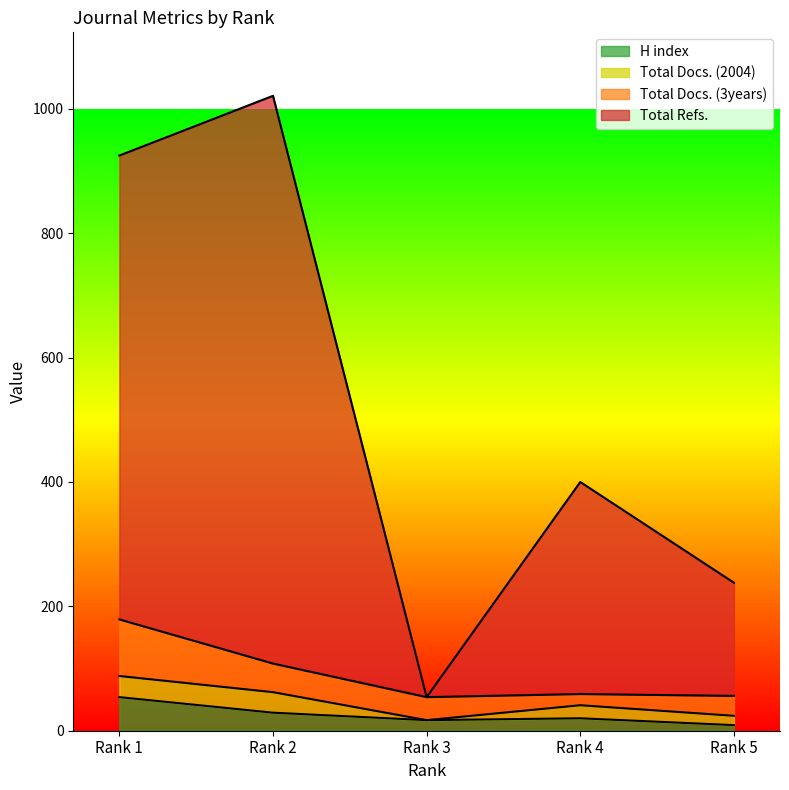

What is the maximum value for H index?

54